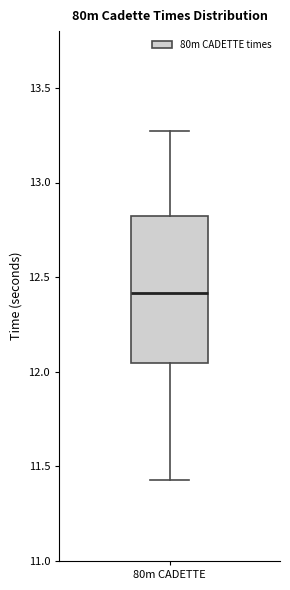

Read this box plot against the y-axis: the position of the median line, the range covered by the box, and the ends of both whiskers. The values are not printed on the chart, so give them approximately, as read against the axis.

median 12.40, box 12.05 to 12.85, whiskers 11.45 to 13.25